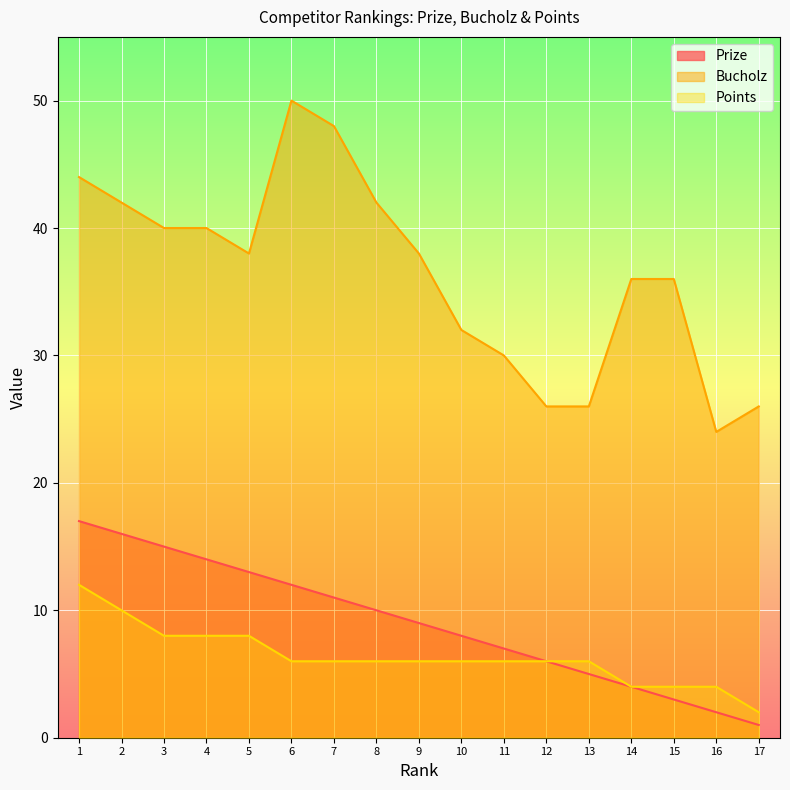

True or false: Points and Bucholz cross at least once.

False